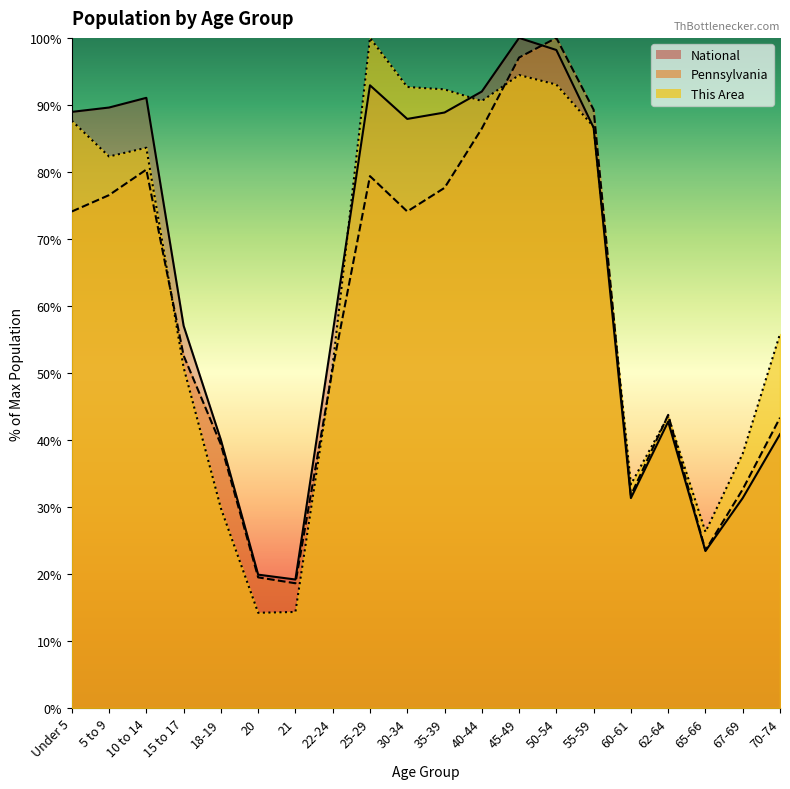

Is the value of This Area at 60-61 greater than the value of National at 45-49?

No